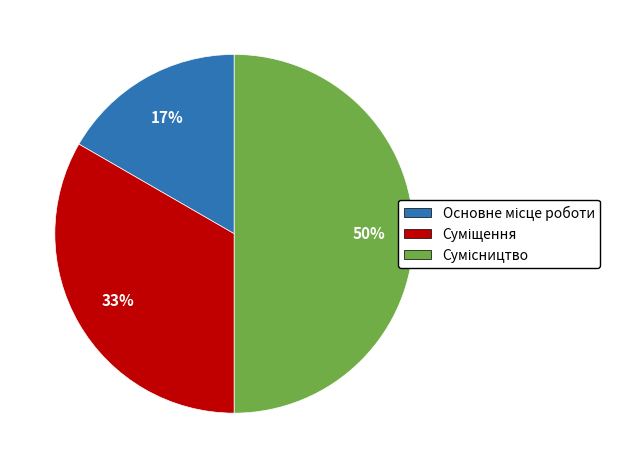

To the nearest percent, what is the average slice percentage?

33%